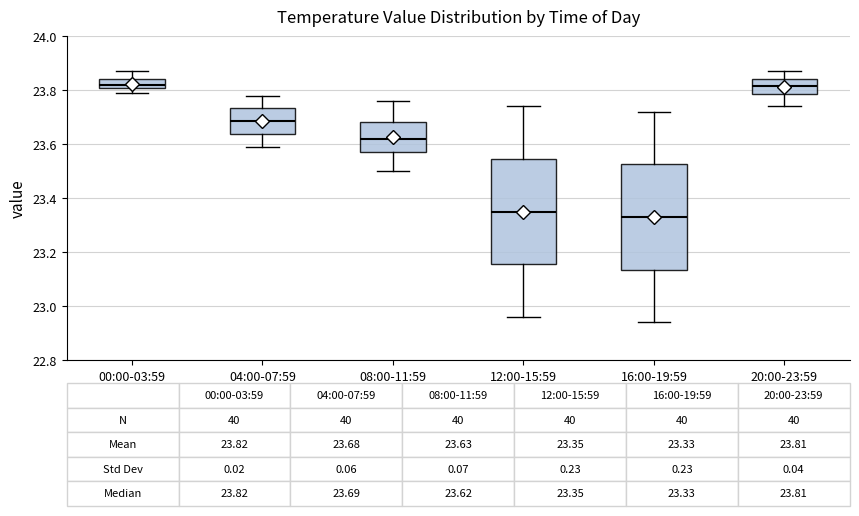

Which box has the lowest median line?

16:00-19:59